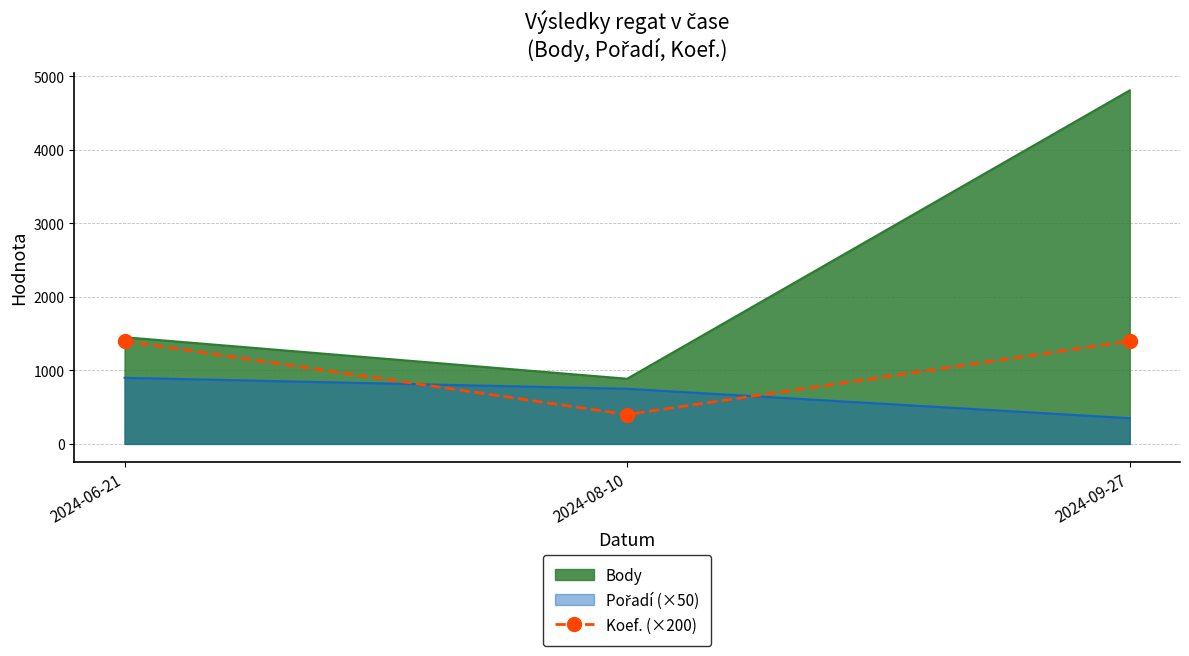

Is it true that the value at 2024-06-21 is 1400?

True